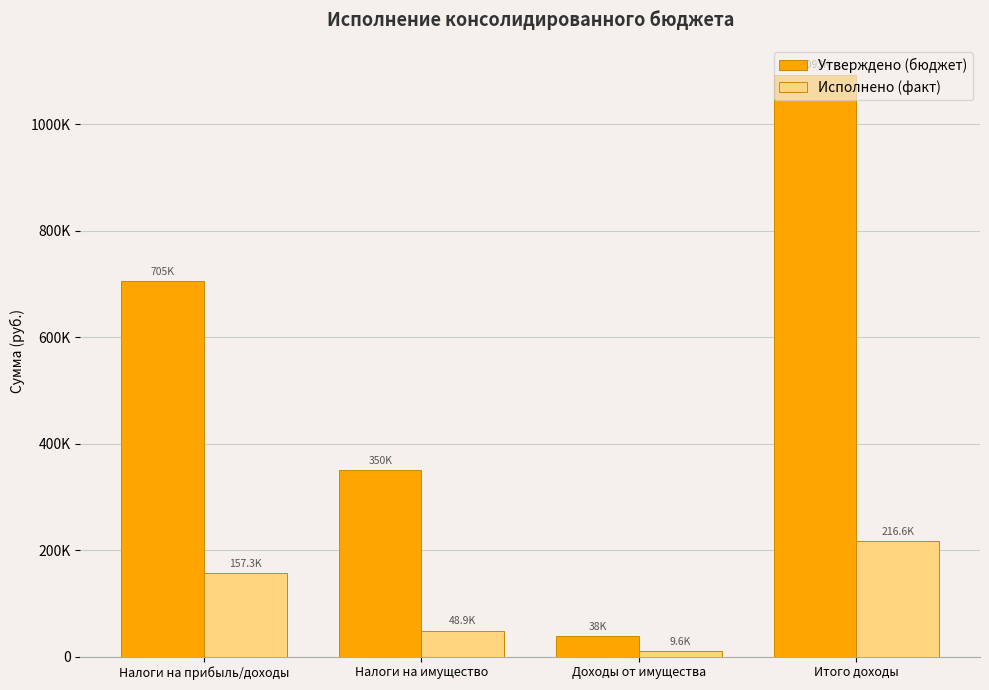

What are all the series names shown in the legend?

Утверждено (бюджет), Исполнено (факт)